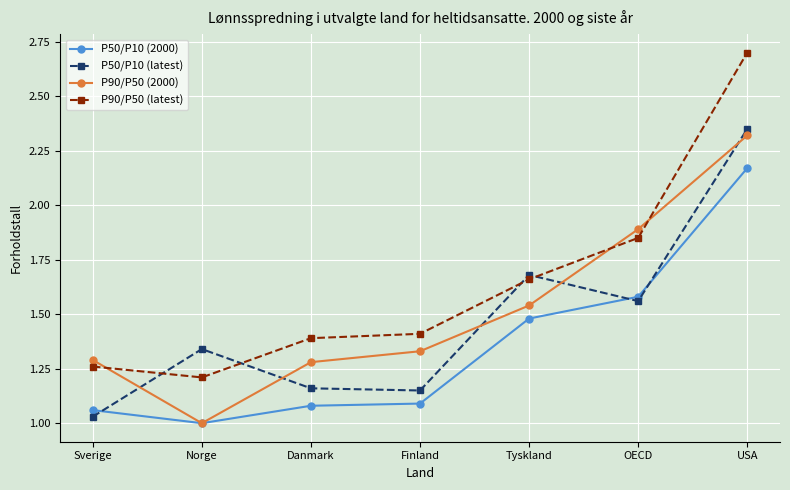

At which category does the chart reach its peak across all series?

USA